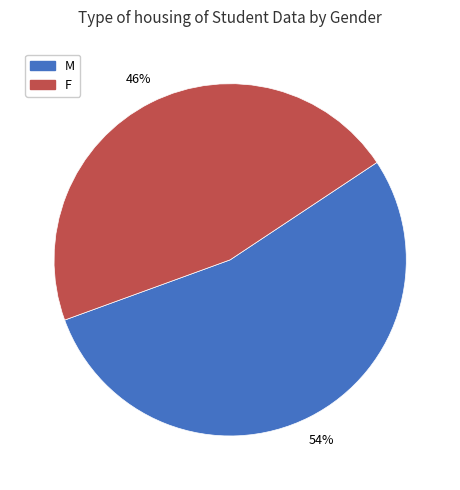

What percentage is the F slice, to the nearest percent?

46%